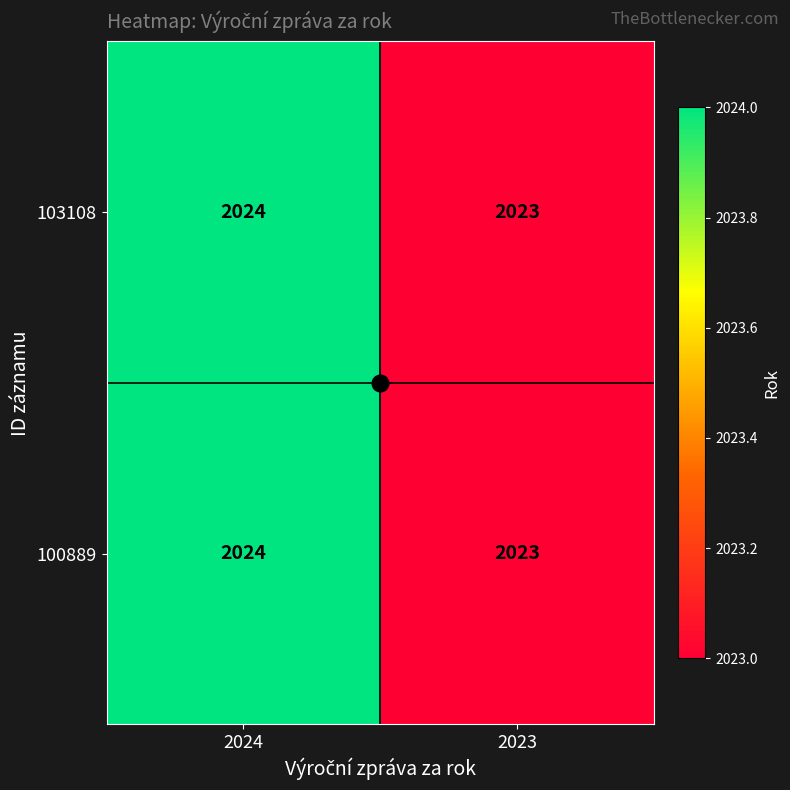

At which label is 103108 closest to 2023?

2023